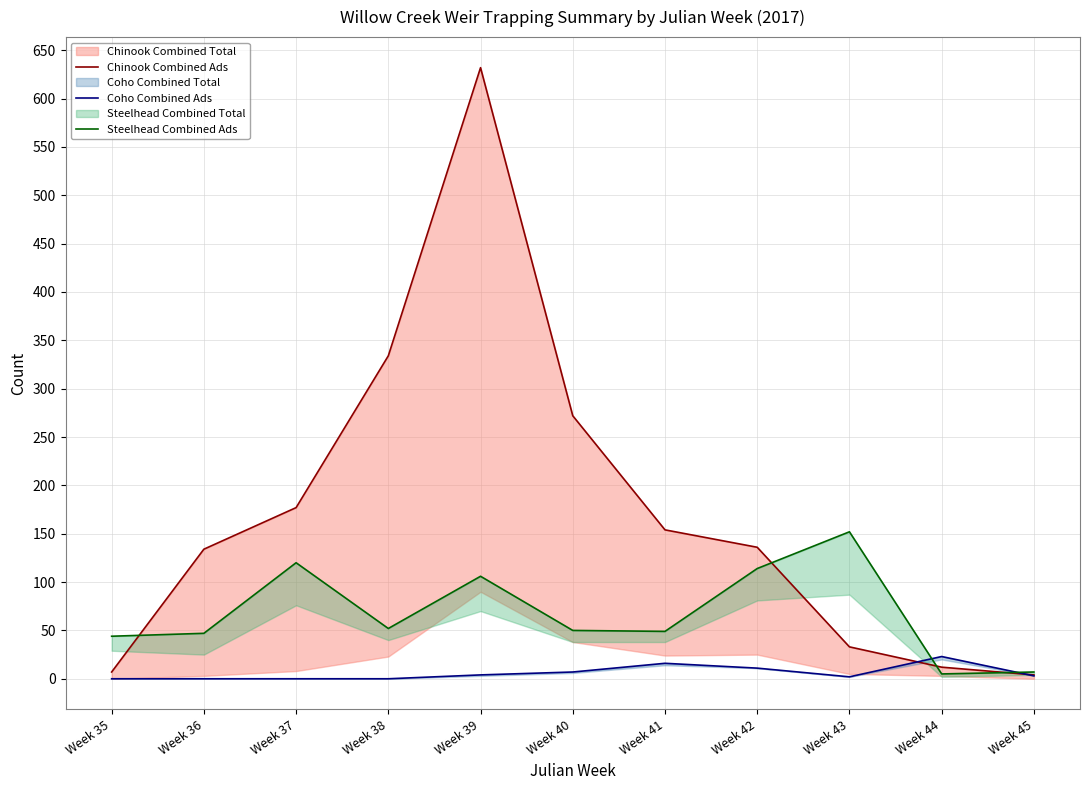

What is the sum of the Chinook Combined Ads values at Week 38 and Week 40?

606